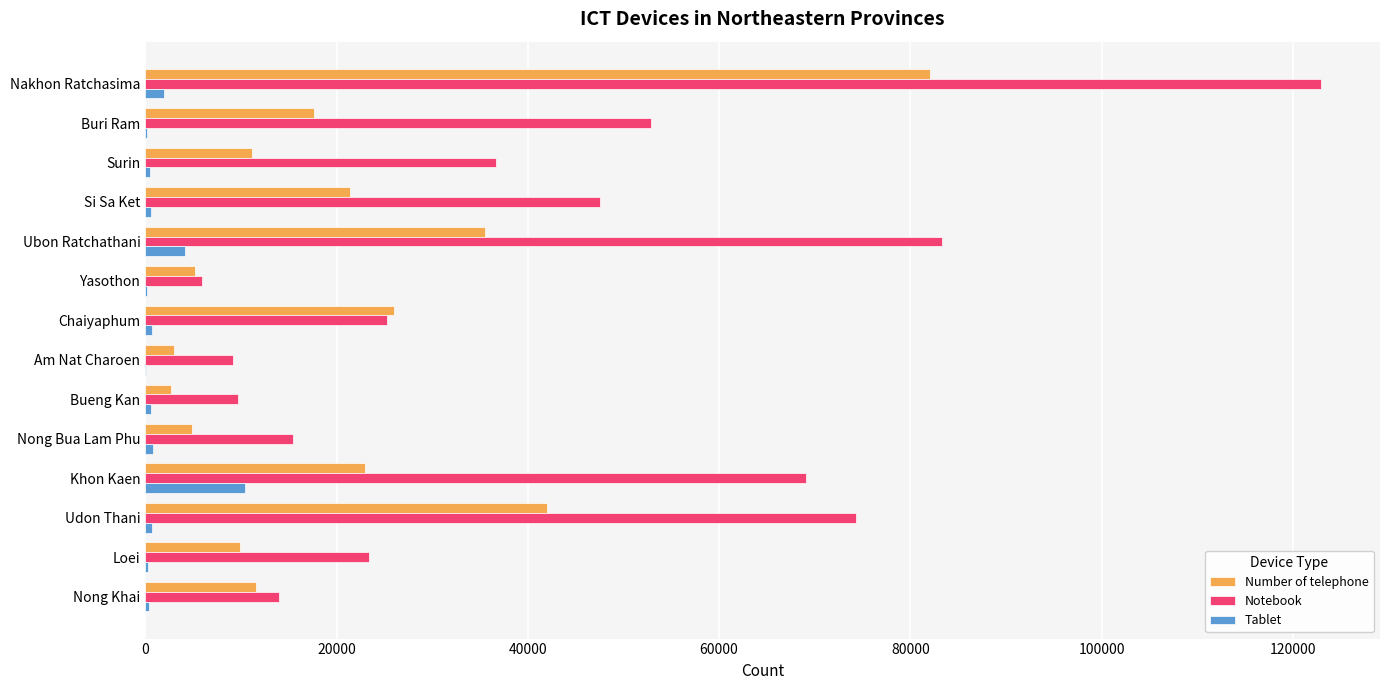

Which series changed the most between Yasothon and Khon Kaen?

Notebook